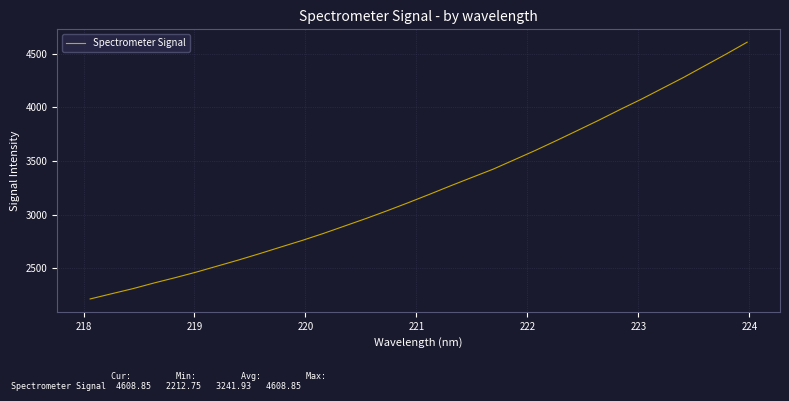

Is this an area chart (filled region under the line)?

No